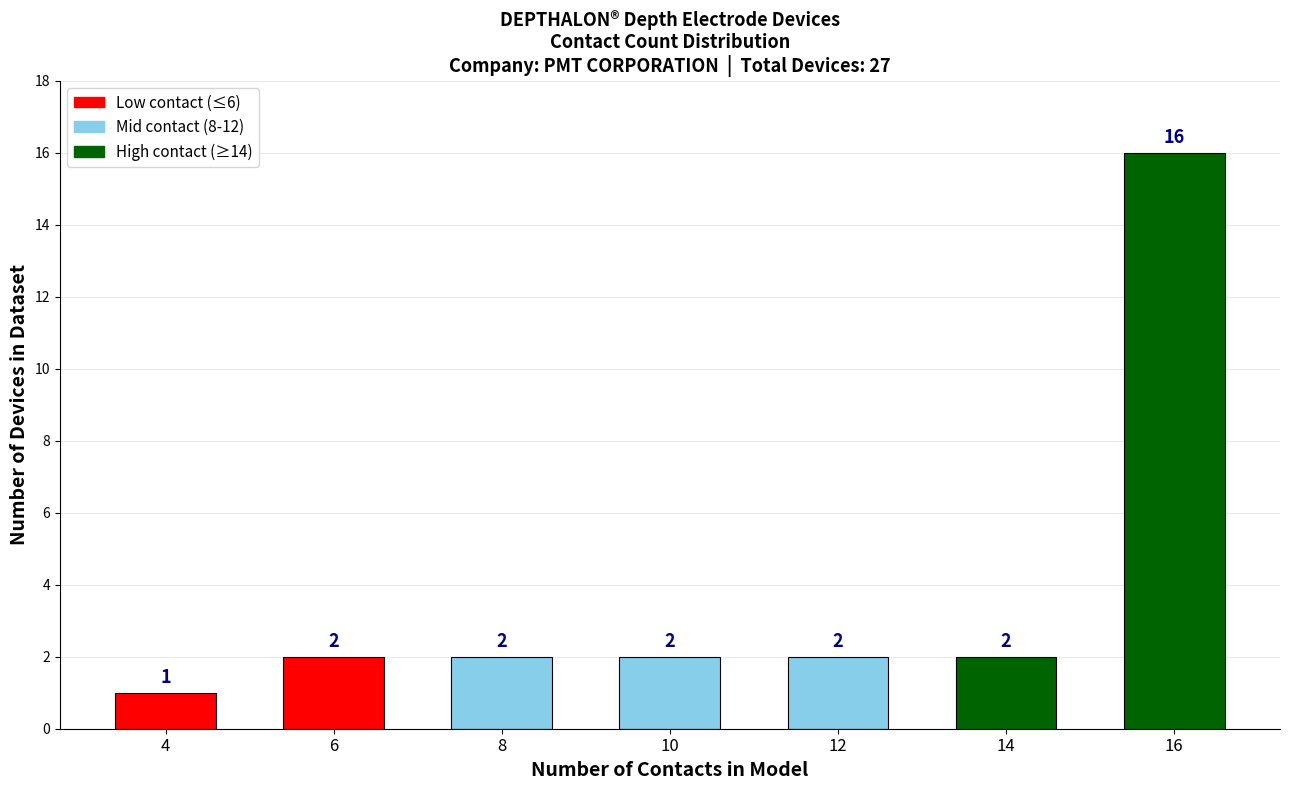

Reading left to right, extract all data points from this chart.

1	2	2	2	2	2	16